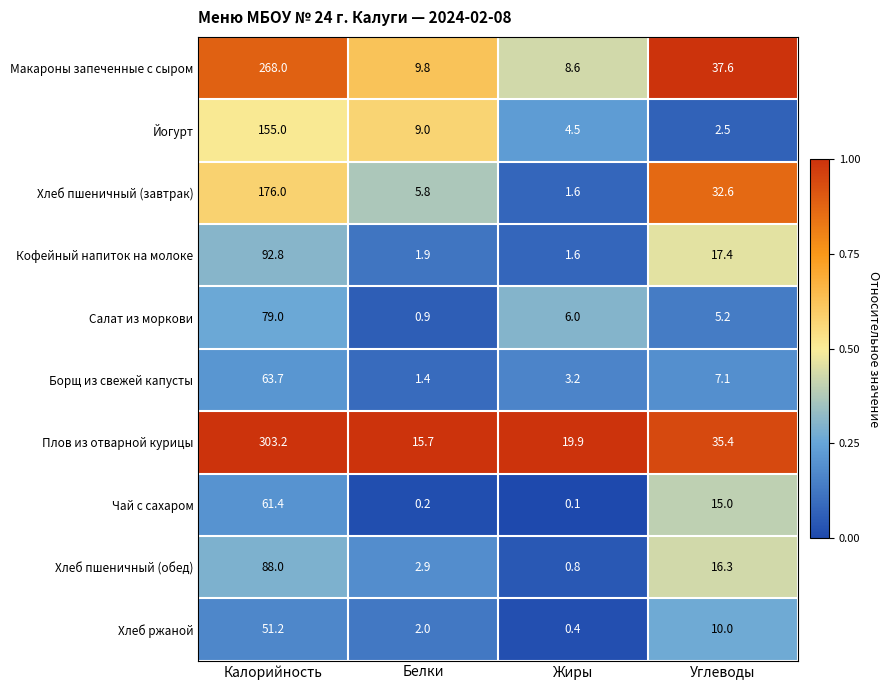

What is the difference between the Йогурт values at Углеводы and Калорийность?

152.5